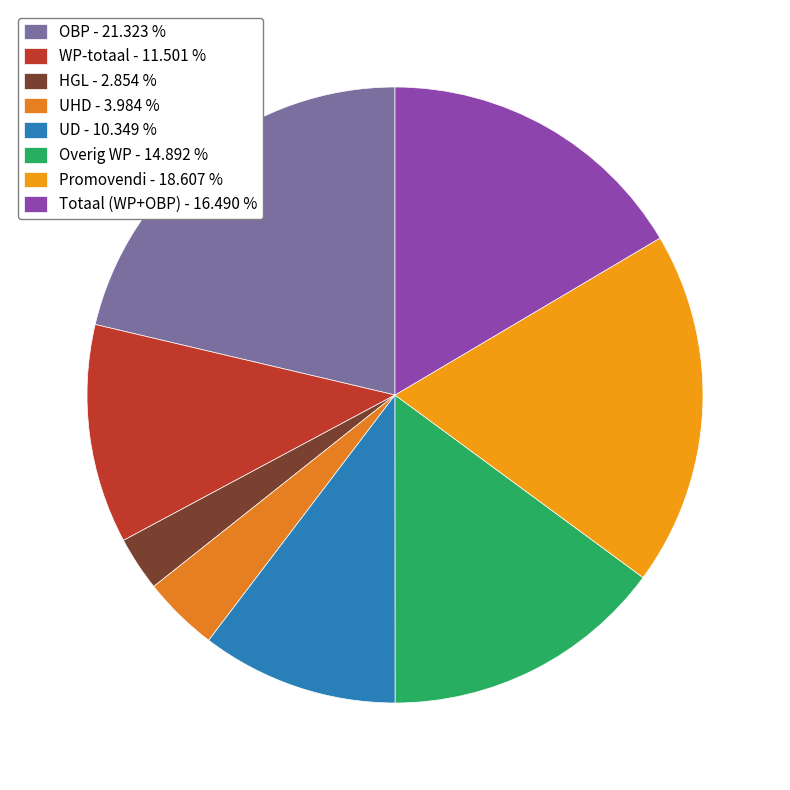

To the nearest percent, what is the average slice percentage?

12%